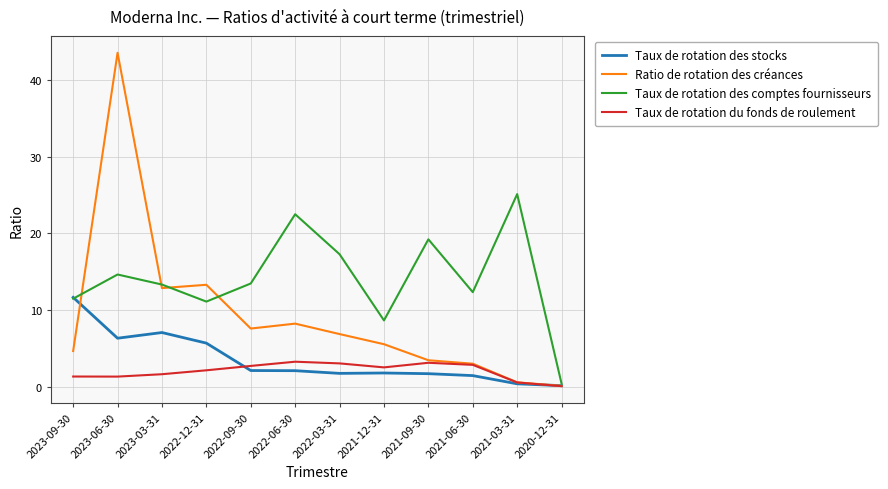

Between 2022-12-31 and 2020-12-31, which series saw the biggest shift?

Ratio de rotation des créances